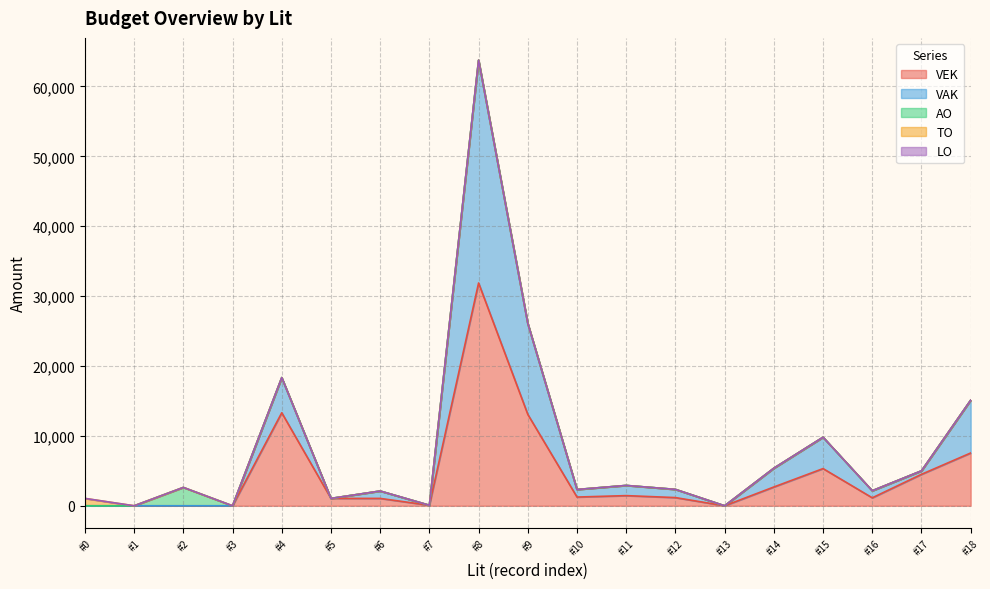

Which series has the largest total across all categories?

VEK